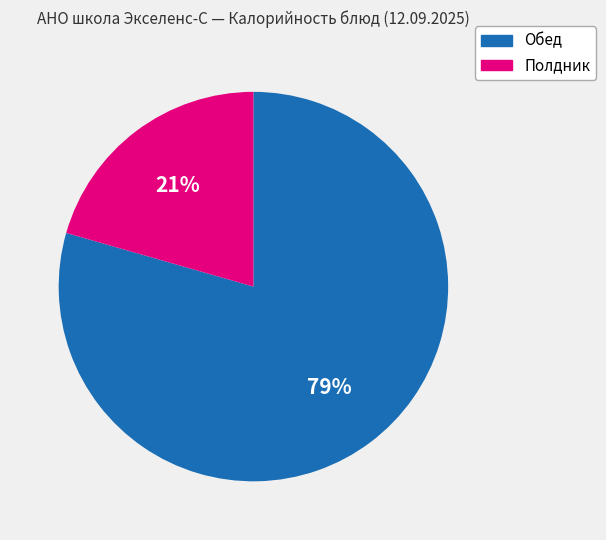

Is there any slice that represents more than half of the pie?

Yes